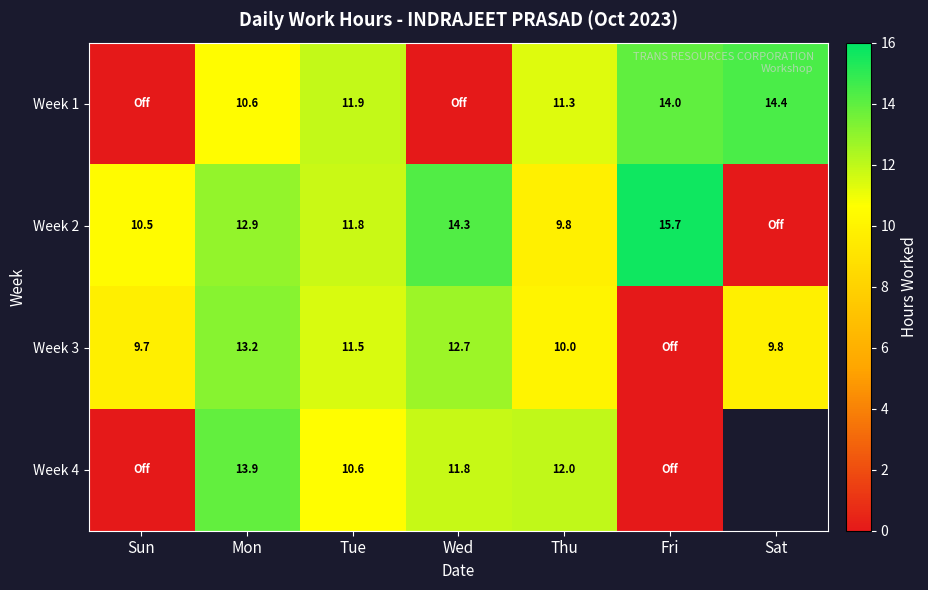

Rank the series at Thu from lowest to highest value.

Week 2, Week 3, Week 1, Week 4